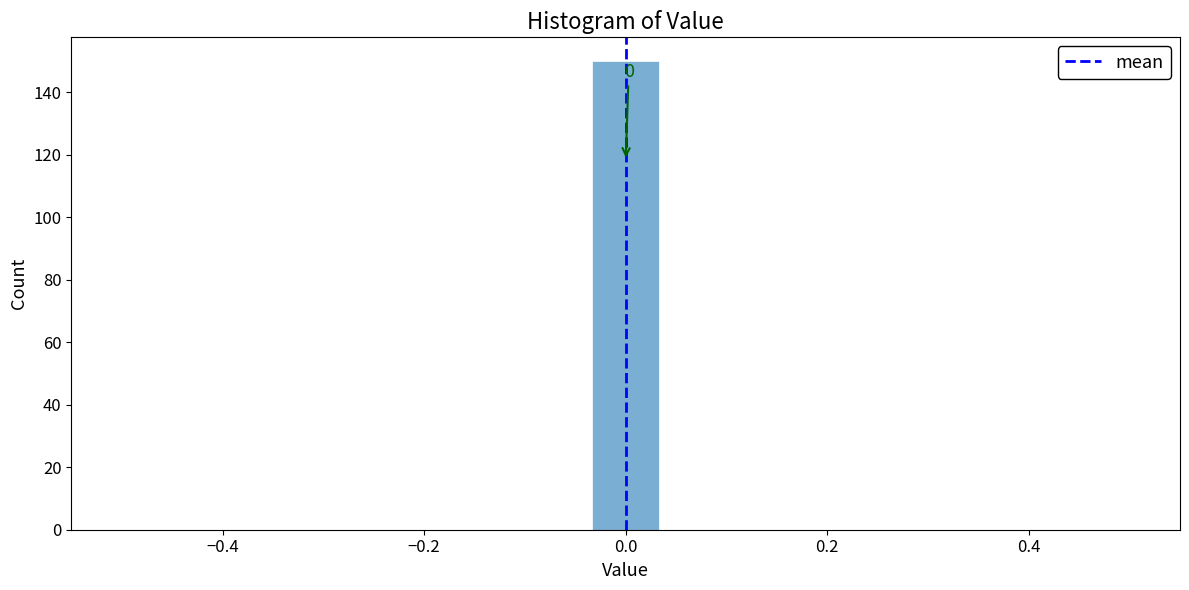

Read against the x-axis, roughly where is the centre of the tallest bar?

0.00